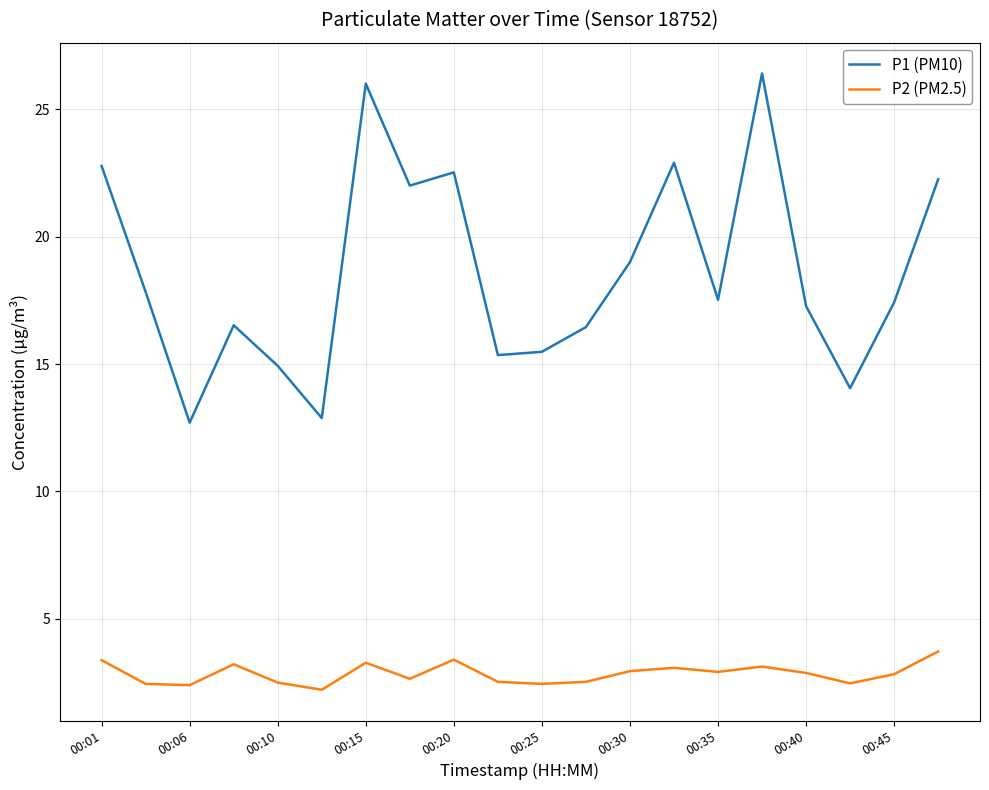

List the series in order of their overall mean, lowest first.

P2 (PM2.5), P1 (PM10)